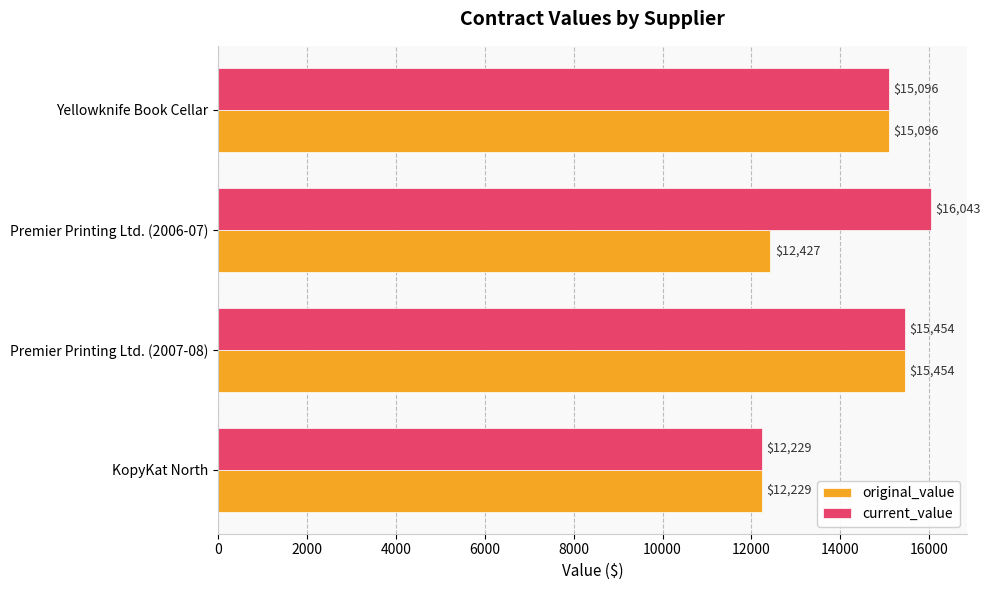

At how many categories does at least one series exceed 13579?

3